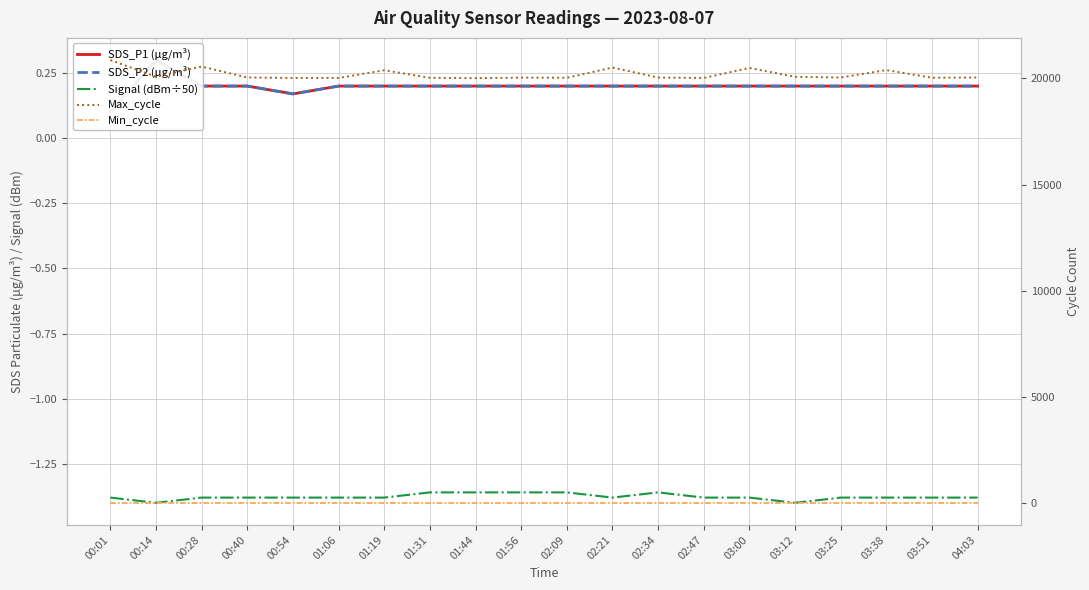

Which series has the largest range (max minus min)?

Max_cycle